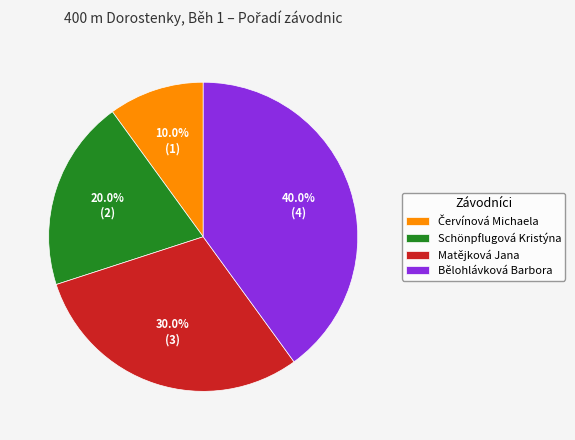

How much of the chart is everything except Matějková Jana?

70.0%